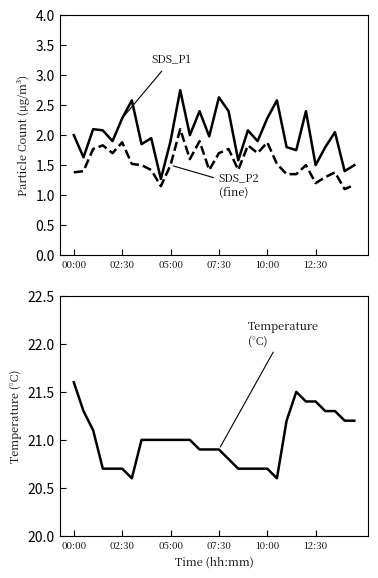

How many lines are shown in the chart?

3